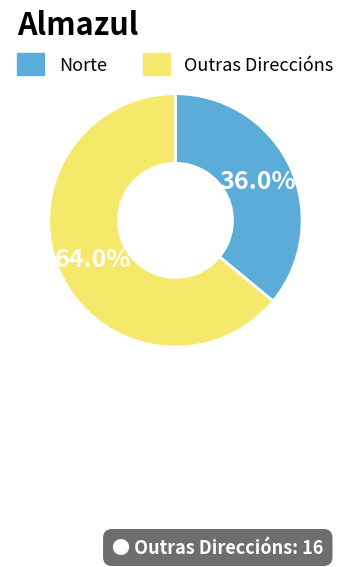

Approximately how many times larger is the value at Outras Direccións compared to Norte?

1.8